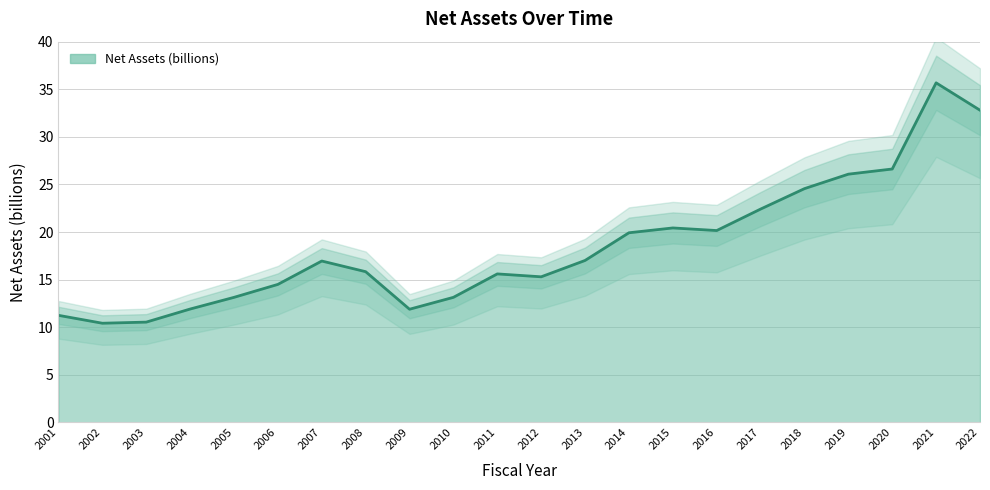

The chart shows a value of 7.9 at 2005. True or false?

False